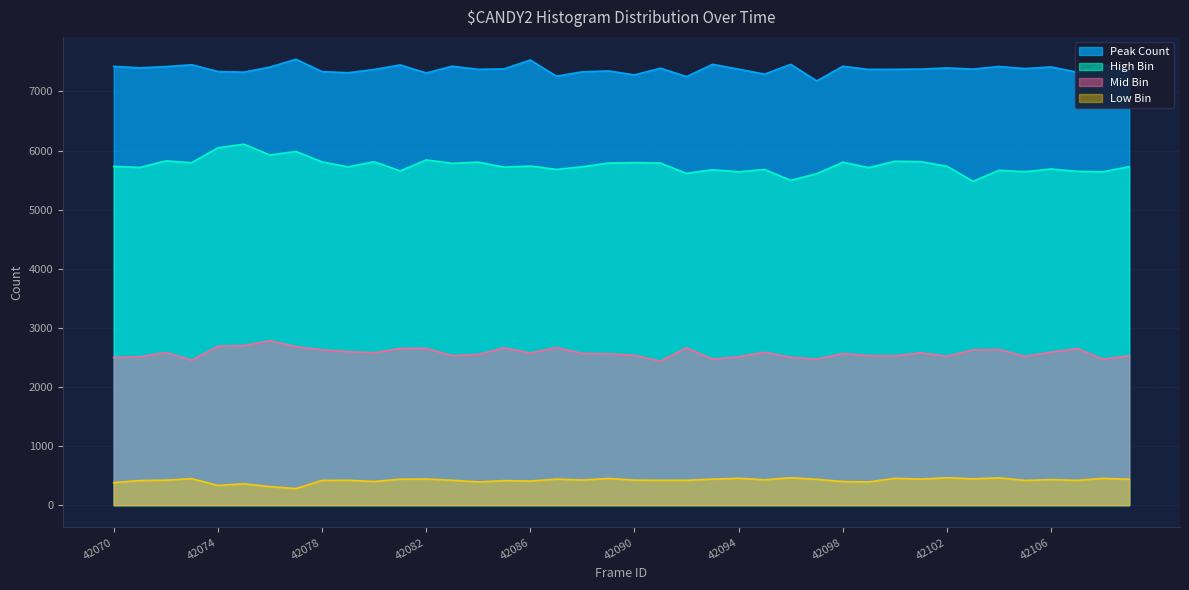

What is the value of the Peak Count point at the 34th from the left?

7379